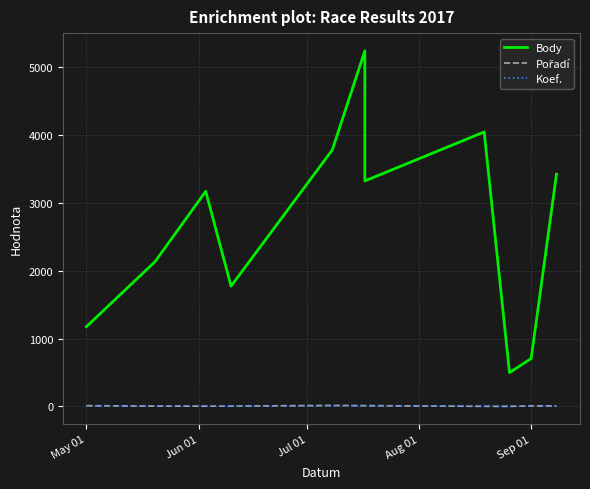

Reading left to right, list all the values displayed in this chart.

Body: 1176	2136	3172	1774	3782	5242	3325	4047	499	707	3424
Pořadí: 12	5	4	5	16	12	12	2	2	8	9
Koef.: 7	7	7	4	7	12	12	7	1	7	7